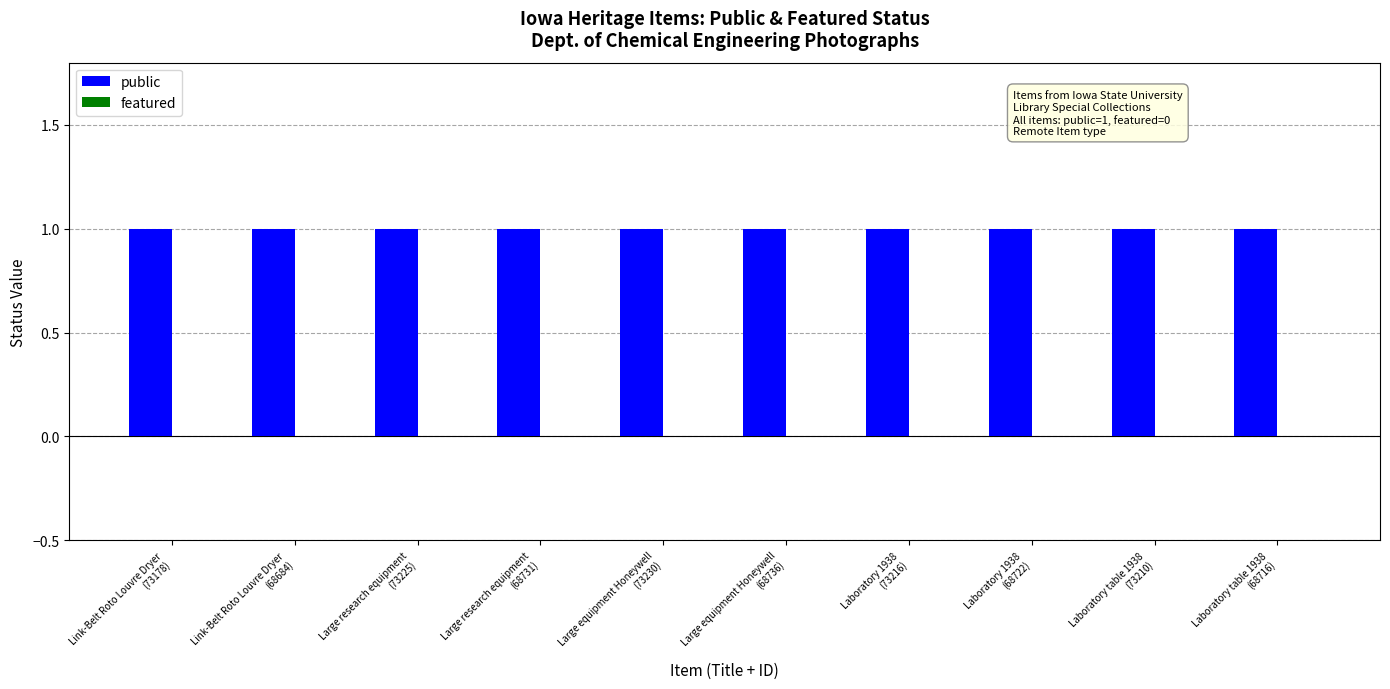

Which series has the largest total across all categories?

public